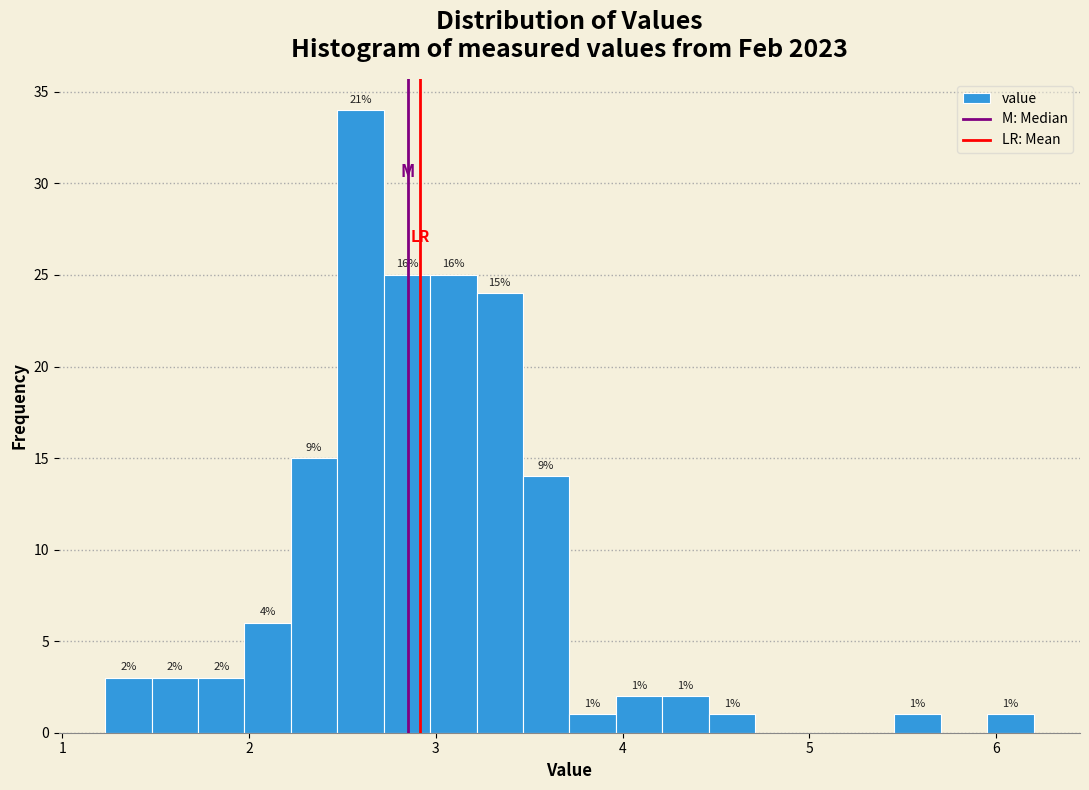

Around what value on the x-axis is the tallest bar? Give the approximate position of its centre, as read against the axis.

2.6